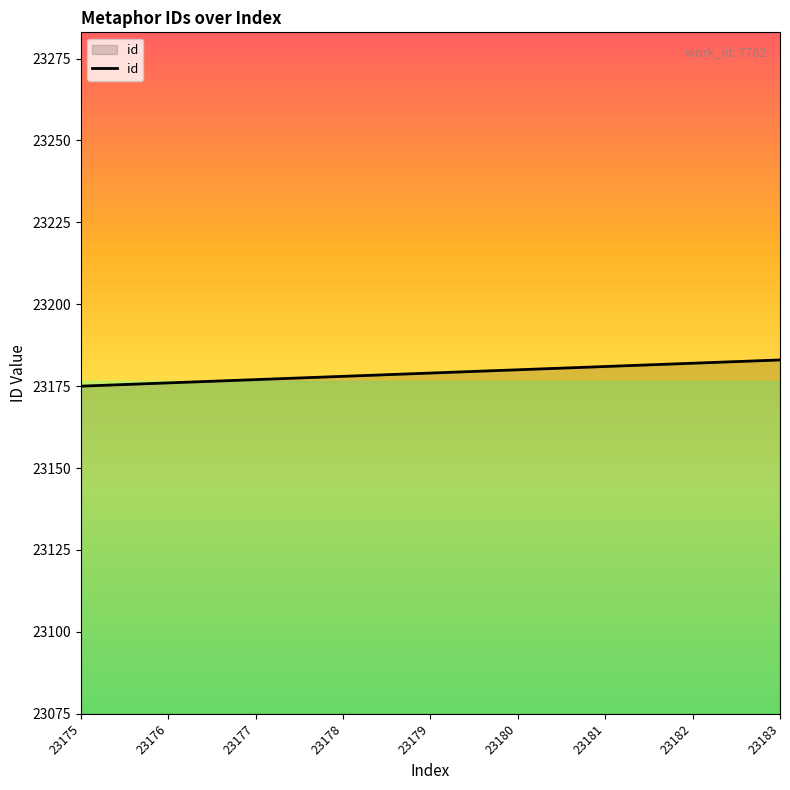

What is the ratio of the value at 23180 to the value at 23177?

1.0